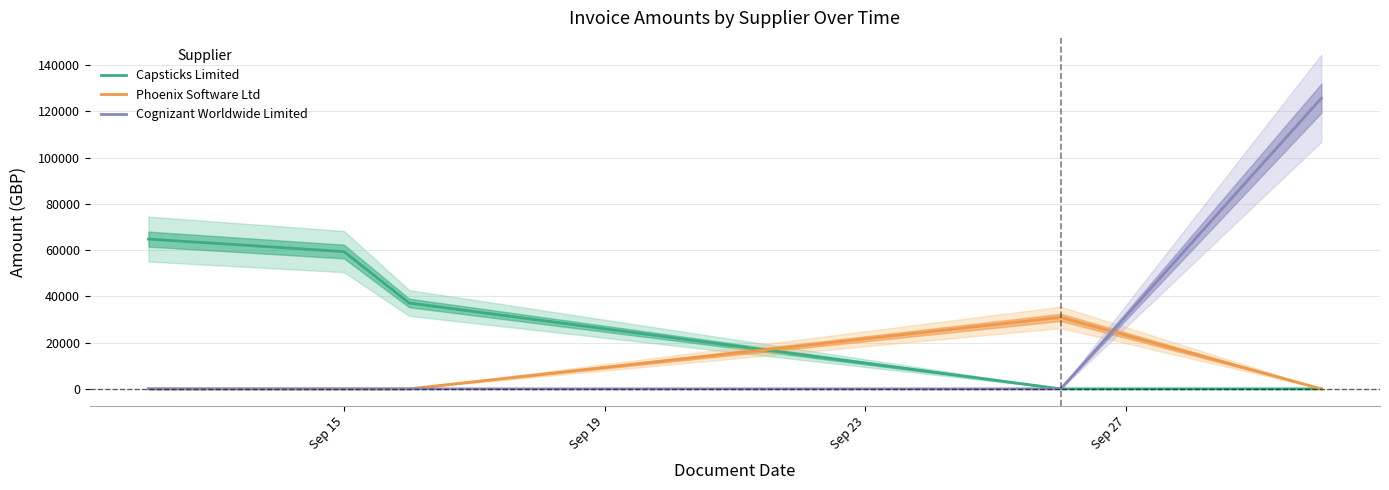

What is the sum of all Cognizant Worldwide Limited values?

125723.3